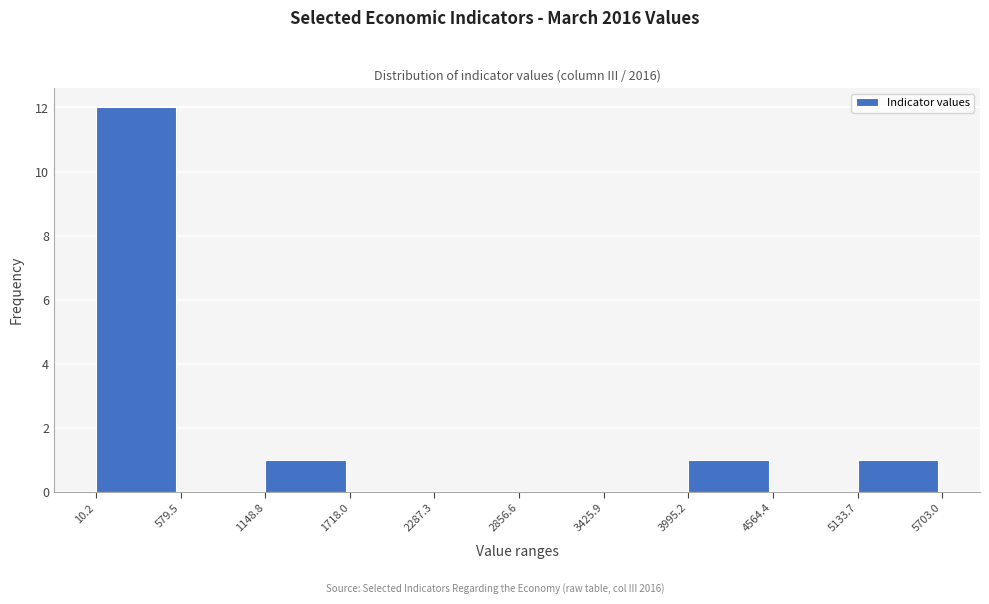

How tall is the bar that spans 10.2 to 579.5 on the x-axis? The values are not printed on the chart, so give them approximately, as read against the axis.

12